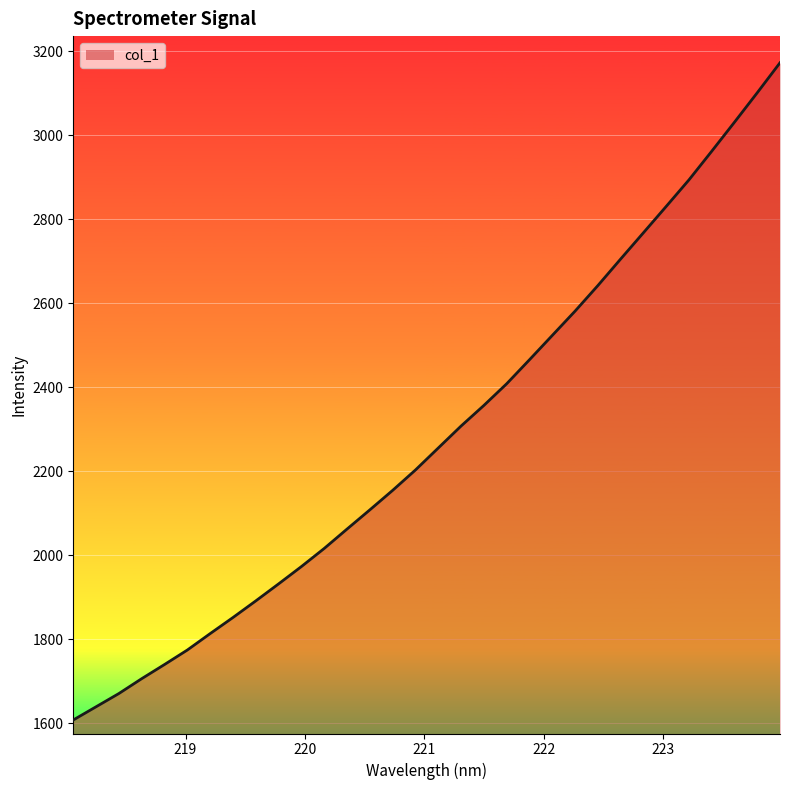

What is the difference between the maximum and minimum values?

1564.3